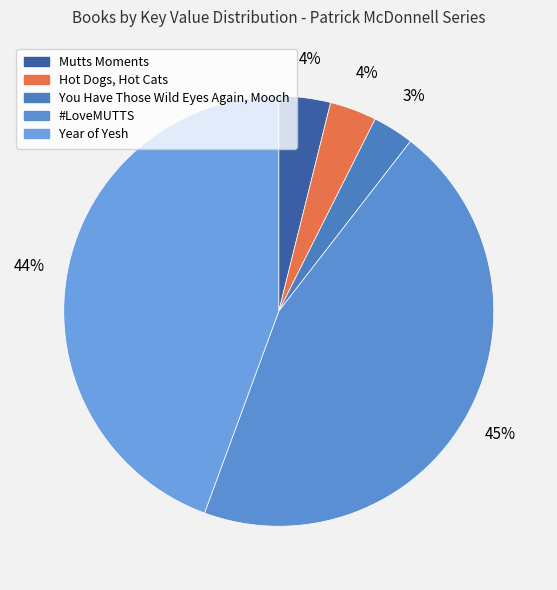

Count the number of slices in the pie.

5